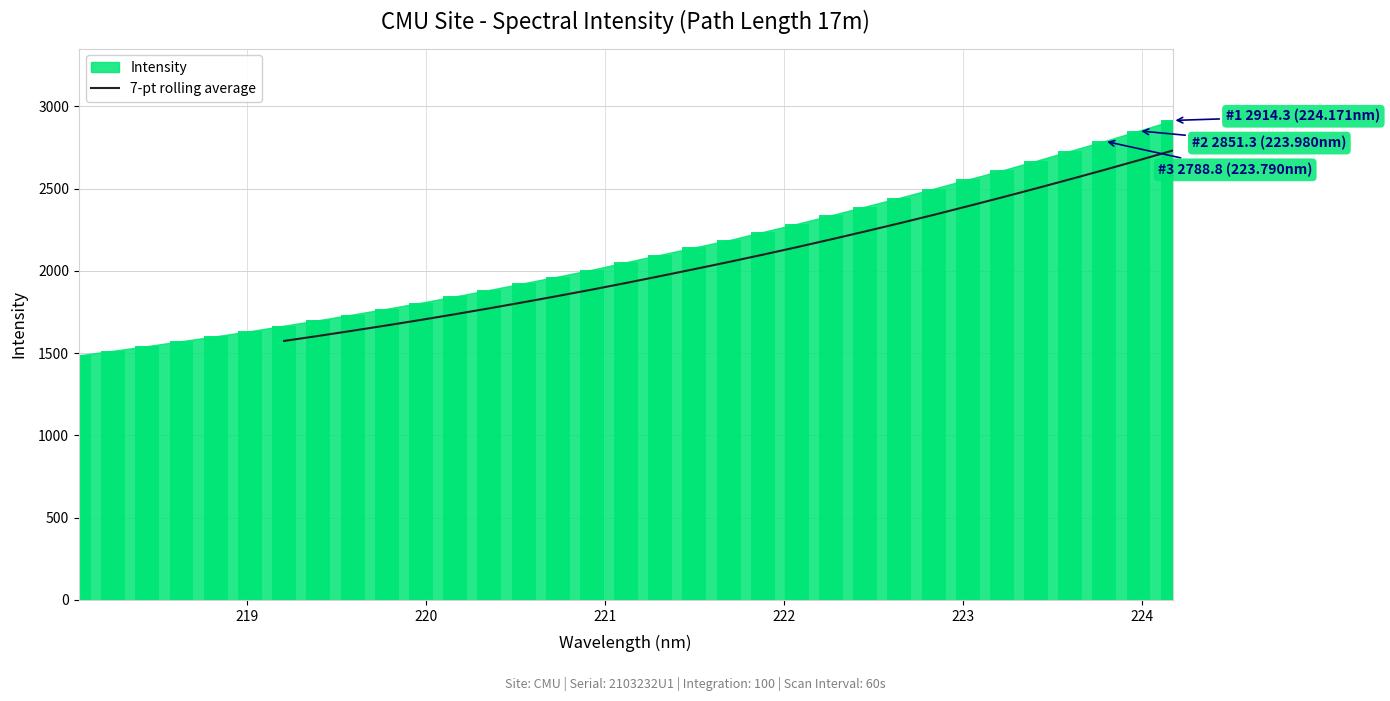

What is the highest value of the 7-pt rolling average series?

2731.3